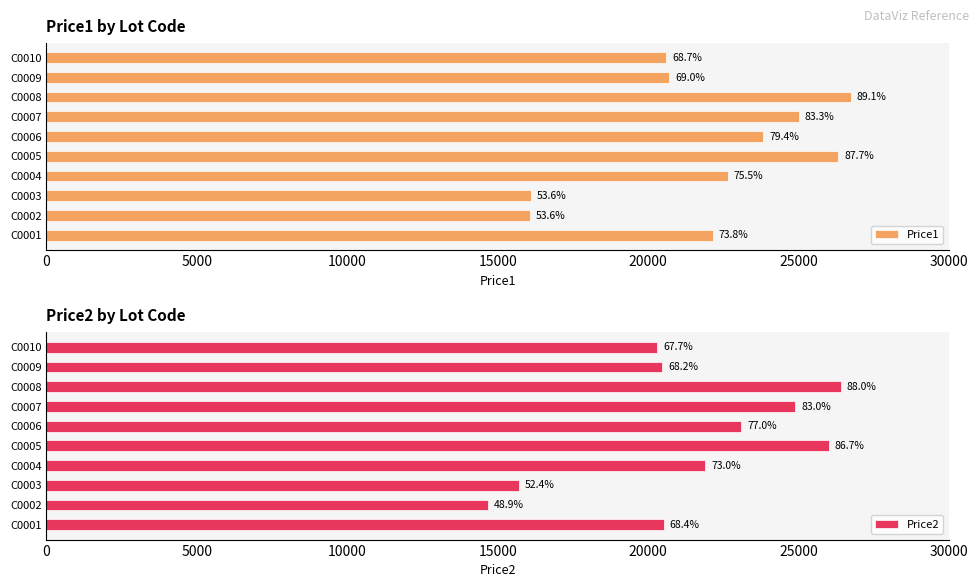

What is the difference between the highest and lowest values at C0004?

749